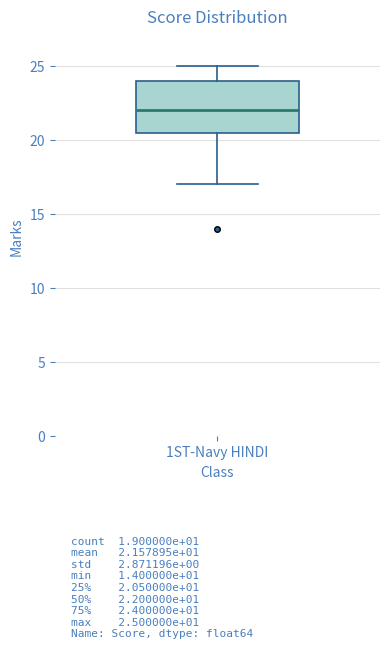

Read this box plot against the y-axis: the position of the median line, the range covered by the box, and the ends of both whiskers. The values are not printed on the chart, so give them approximately, as read against the axis.

median 22.0, box 20.5 to 24.0, whiskers 17.0 to 25.0